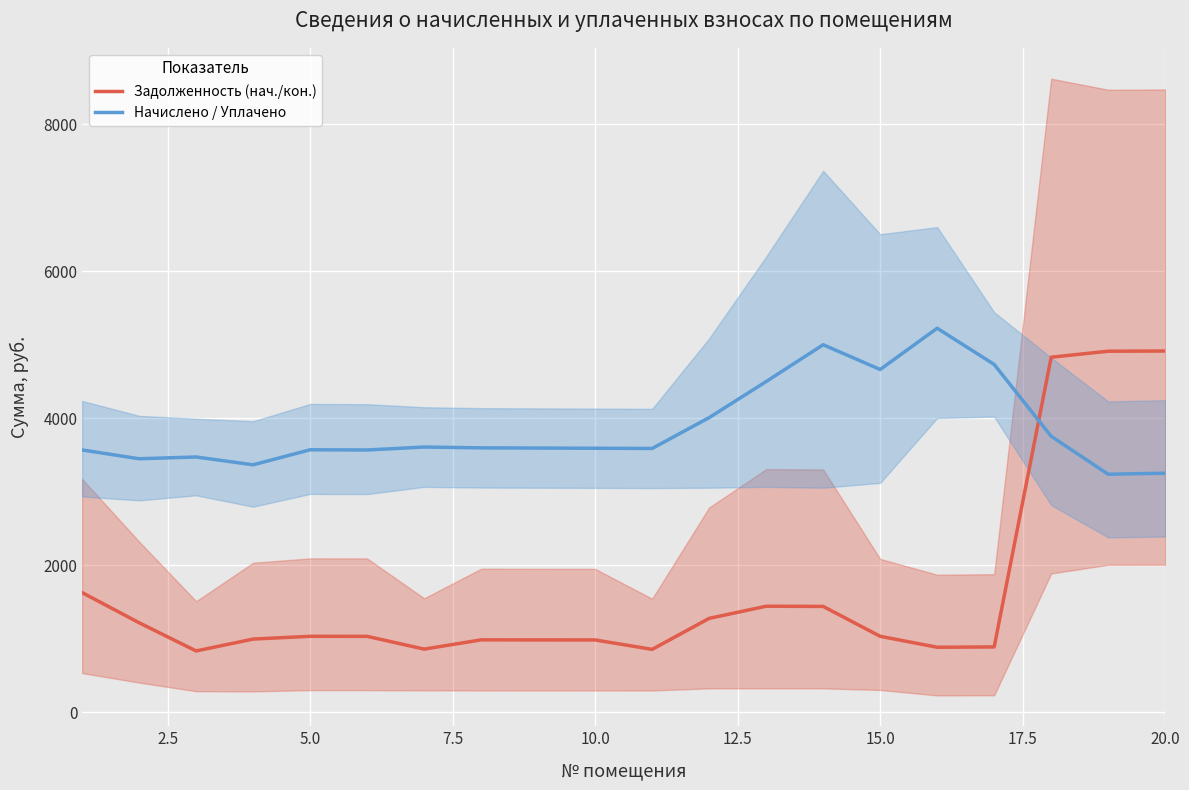

How many intersections are there between Начислено / Уплачено and Задолженность (нач./кон.)?

1